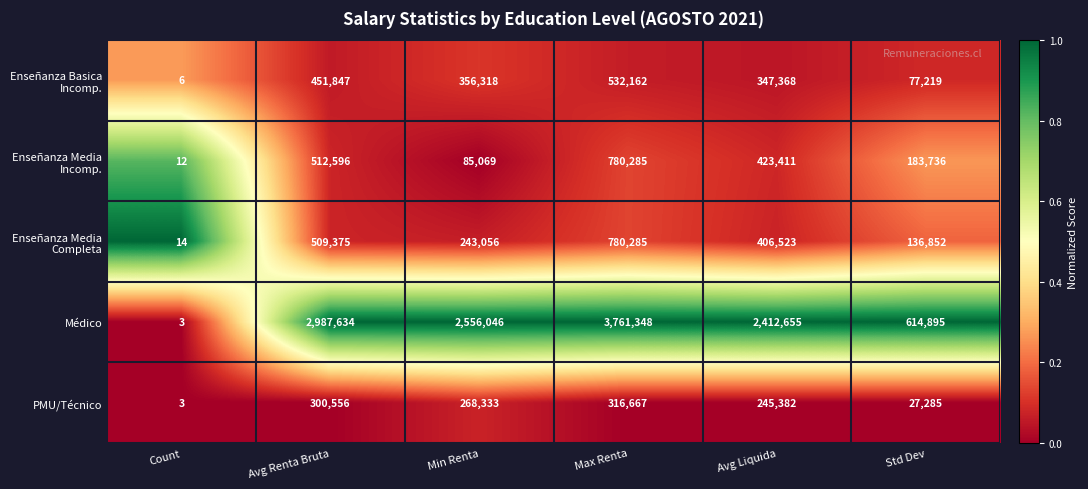

The Médico series shows 695899 at Avg Renta Bruta. True or false?

False